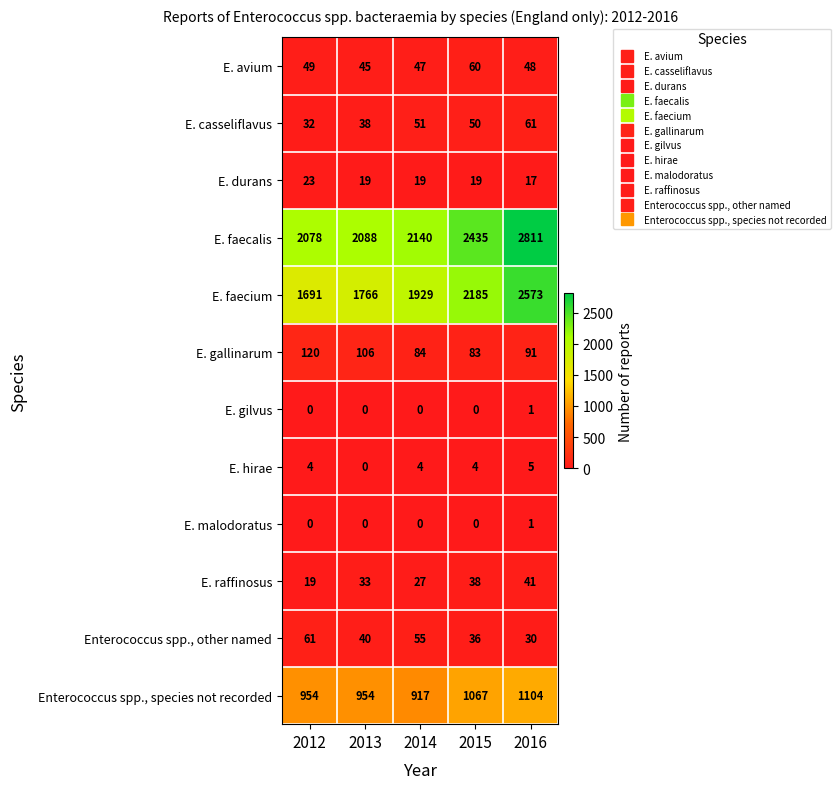

Rank the categories by E. raffinosus value from highest to lowest.

2016, 2015, 2013, 2014, 2012